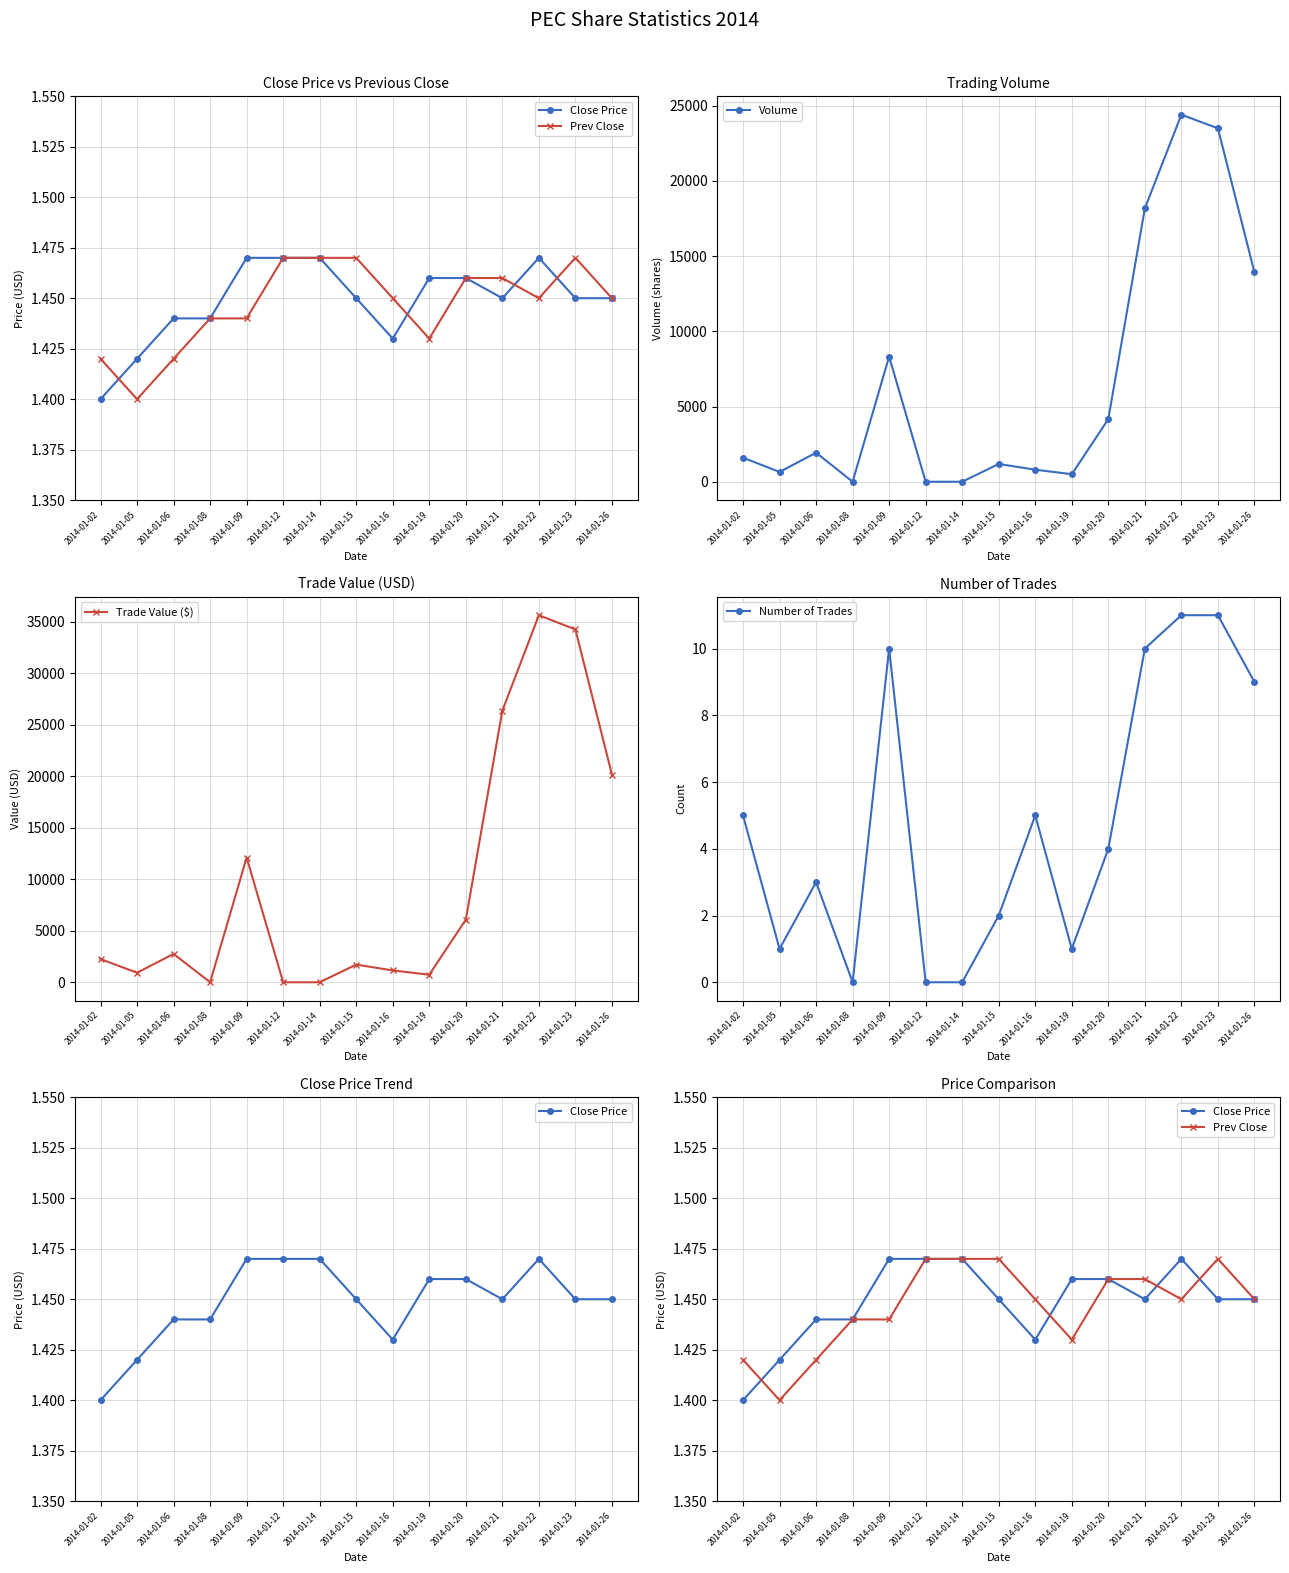

Which series has the widest spread of values?

Trade Value ($)